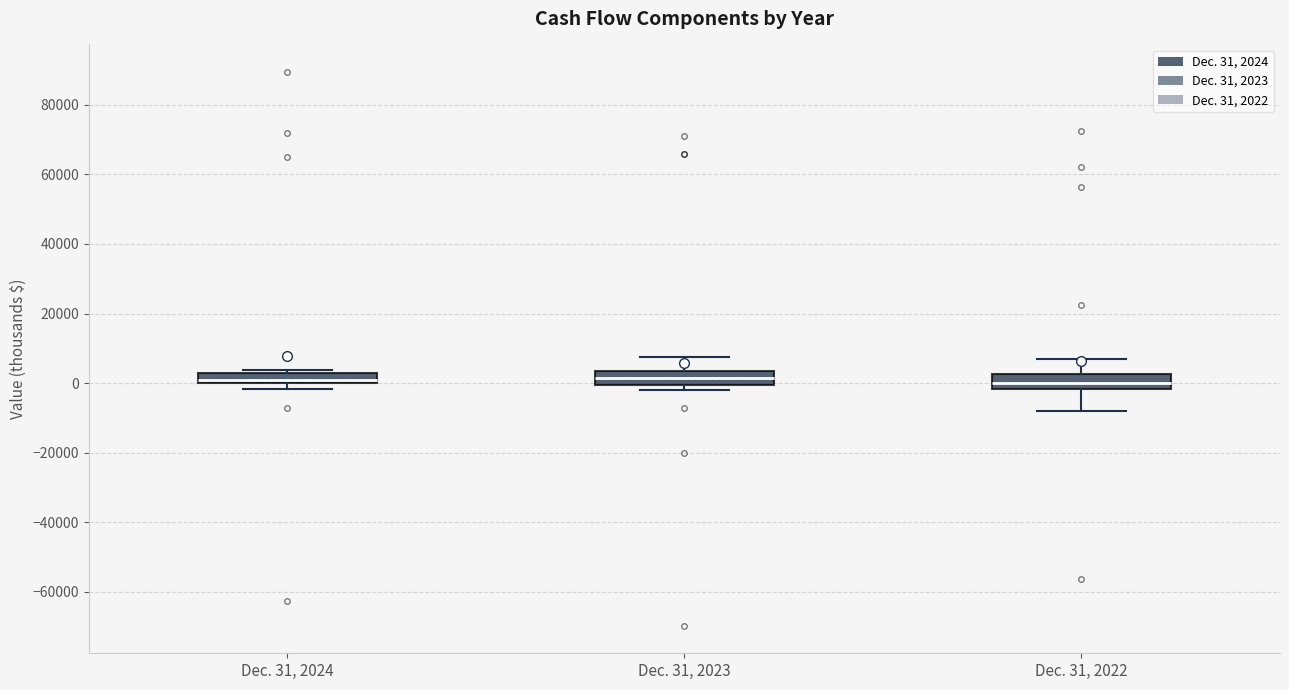

Reading left to right, transcribe this box plot: for each box, give where its median line is, the range the box spans, and where its two whiskers end, as read against the y-axis. The values are not printed on the chart, so give them approximately, as read against the axis.

Dec. 31, 2024: median 0 (just above the box's lower edge), box 0 to 4000, whiskers -2000 to 4000 (just above the box's upper edge)
Dec. 31, 2023: median 2000, box 0 to 4000, whiskers -2000 to 8000
Dec. 31, 2022: median 0, box -2000 to 2000, whiskers -8000 to 6000